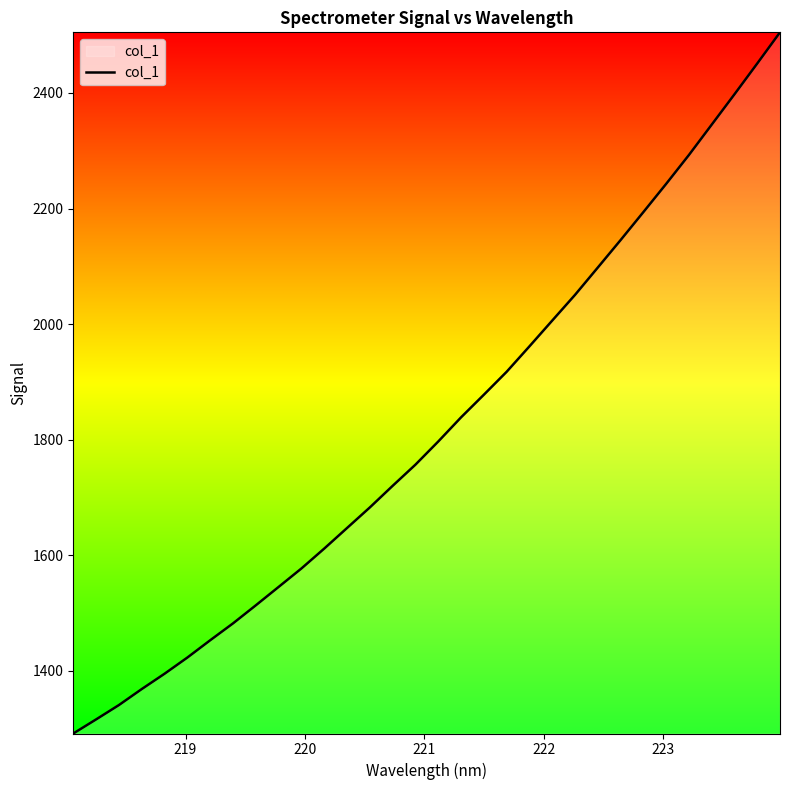

What is the greatest value displayed?

2505.0